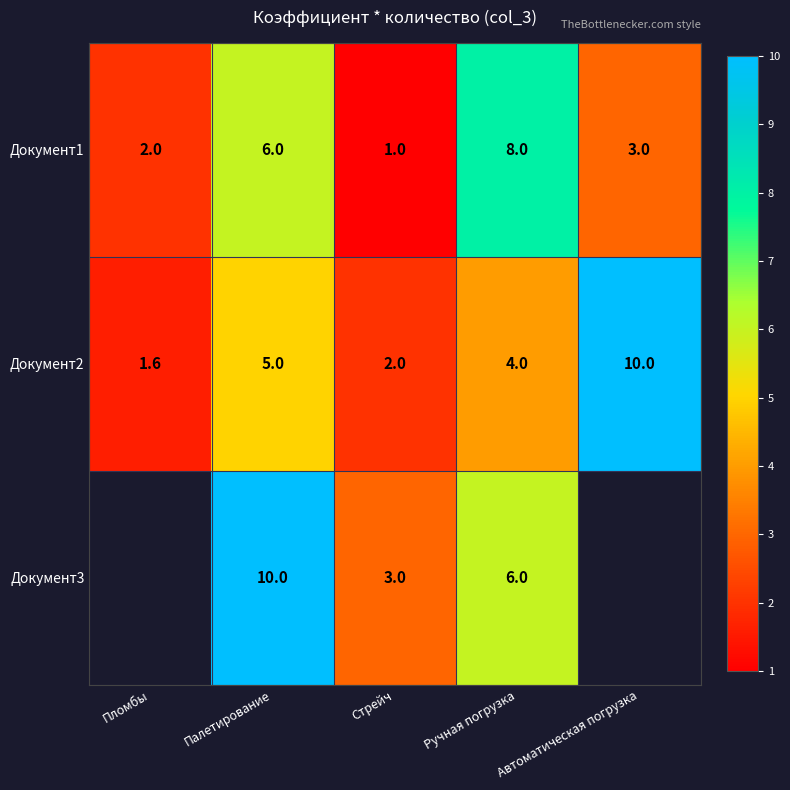

Is the value of Документ1 at Пломбы greater than the value of Документ3 at Ручная погрузка?

No